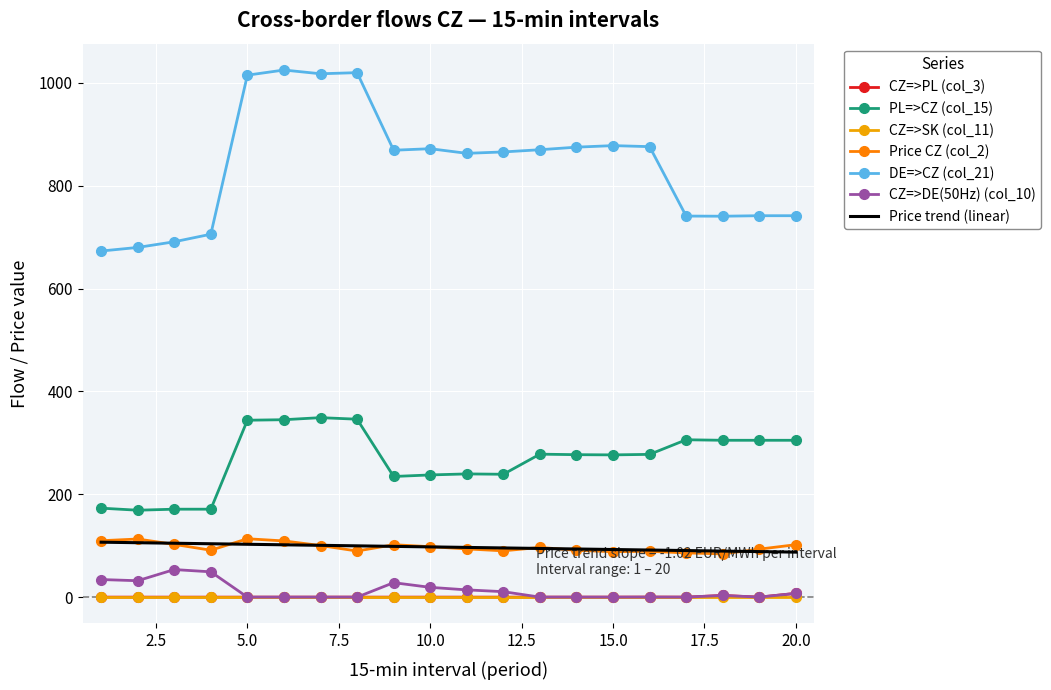

Which series has the largest total across all categories?

DE=>CZ (col_21)